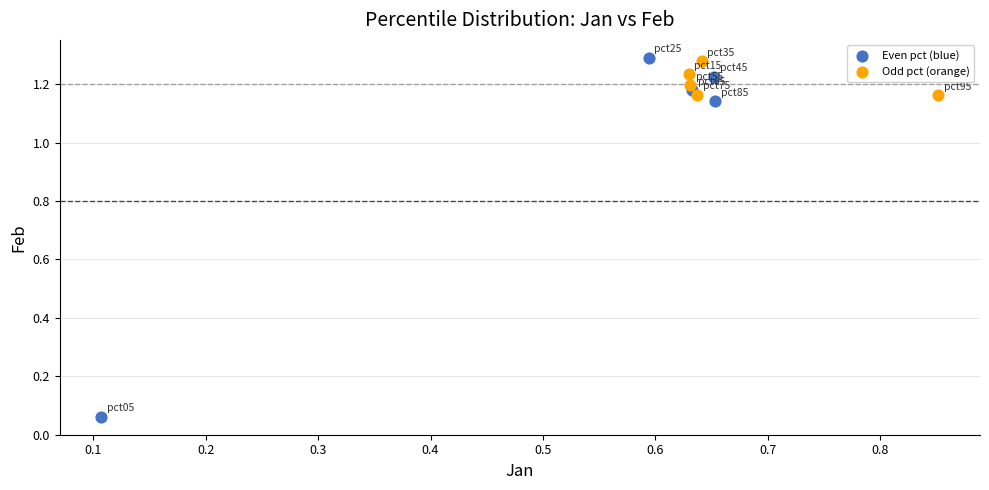

Which series has the widest spread of Y values?

Even pct (blue)